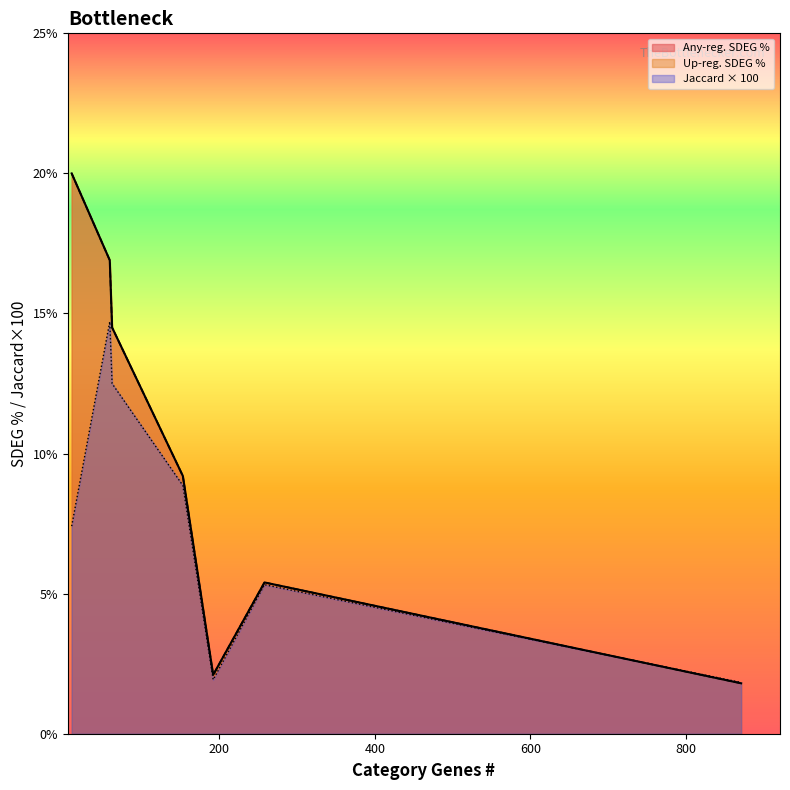

The Up-reg. SDEG % series shows 32.3 at IL 6 SIGNALING. True or false?

False